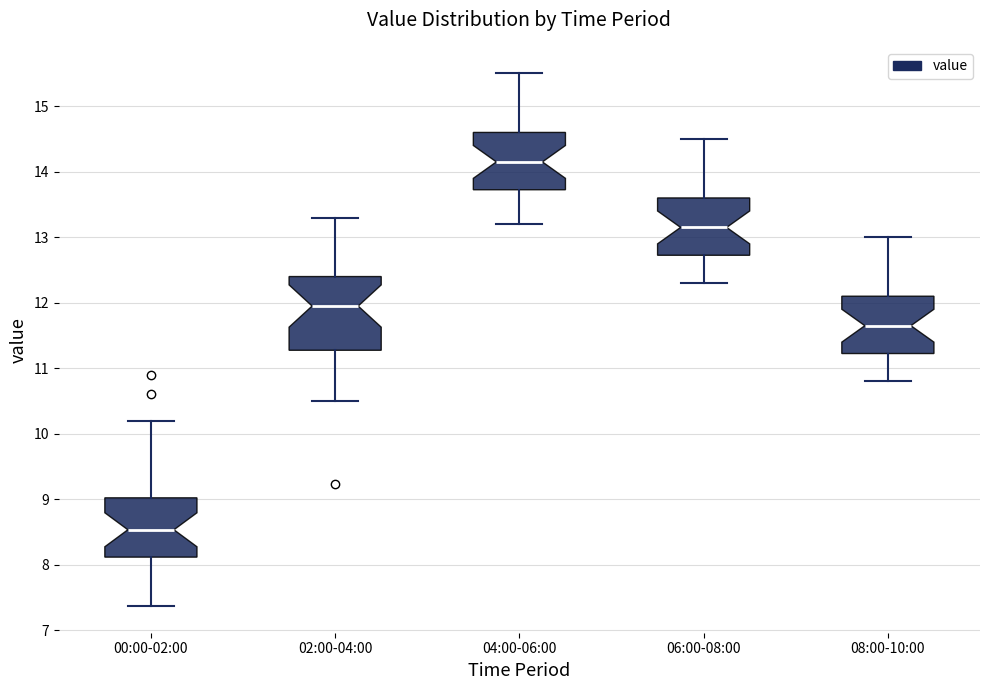

Where does the median line of the box for 06:00-08:00 sit on the y-axis? The values are not printed on the chart, so give them approximately, as read against the axis.

13.2